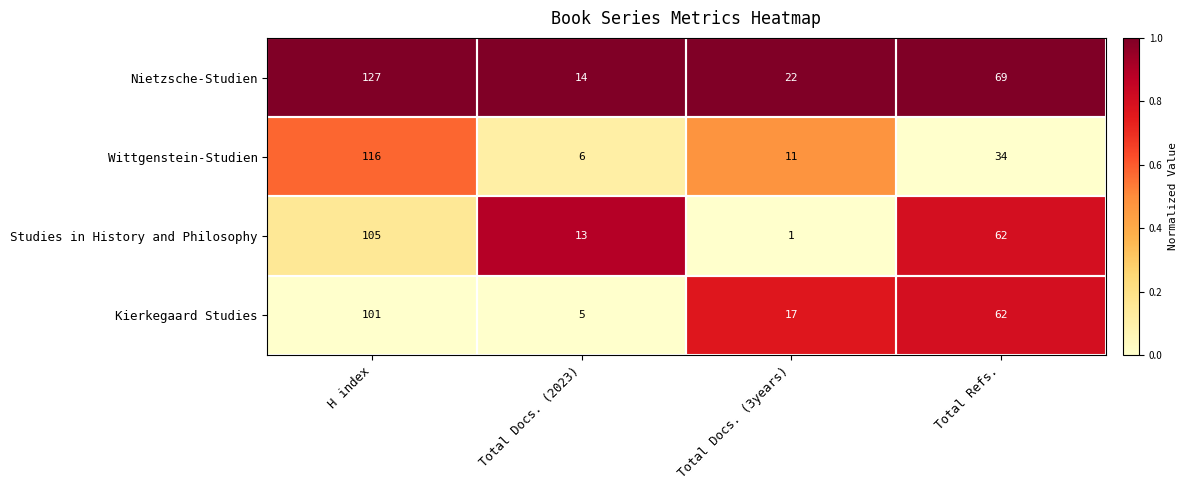

Count the number of categories in the chart.

4